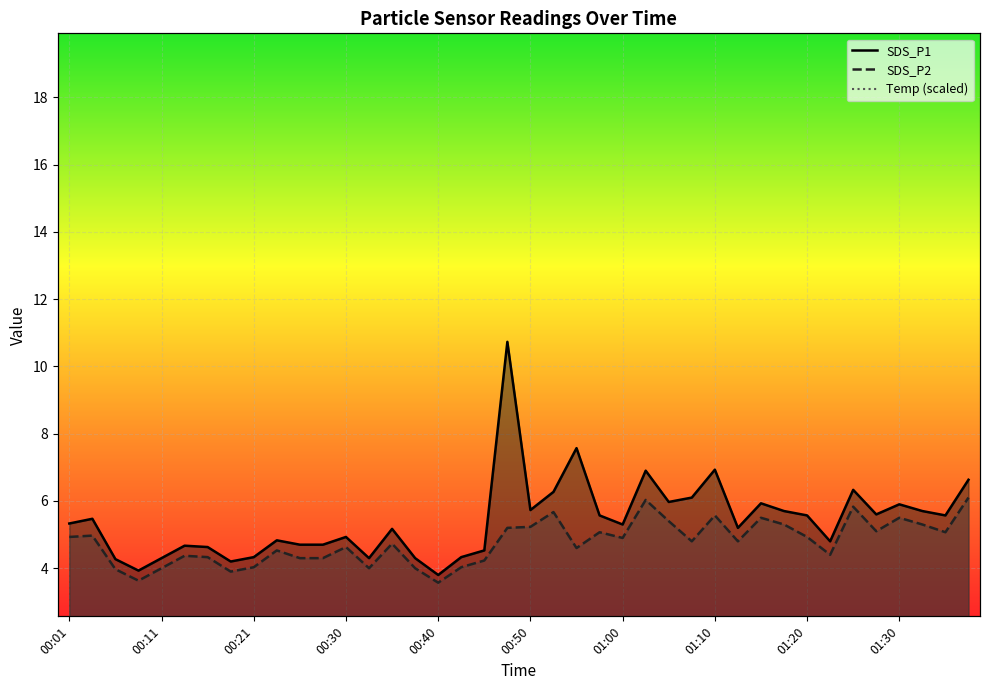

What position from the left is 00:48?

20